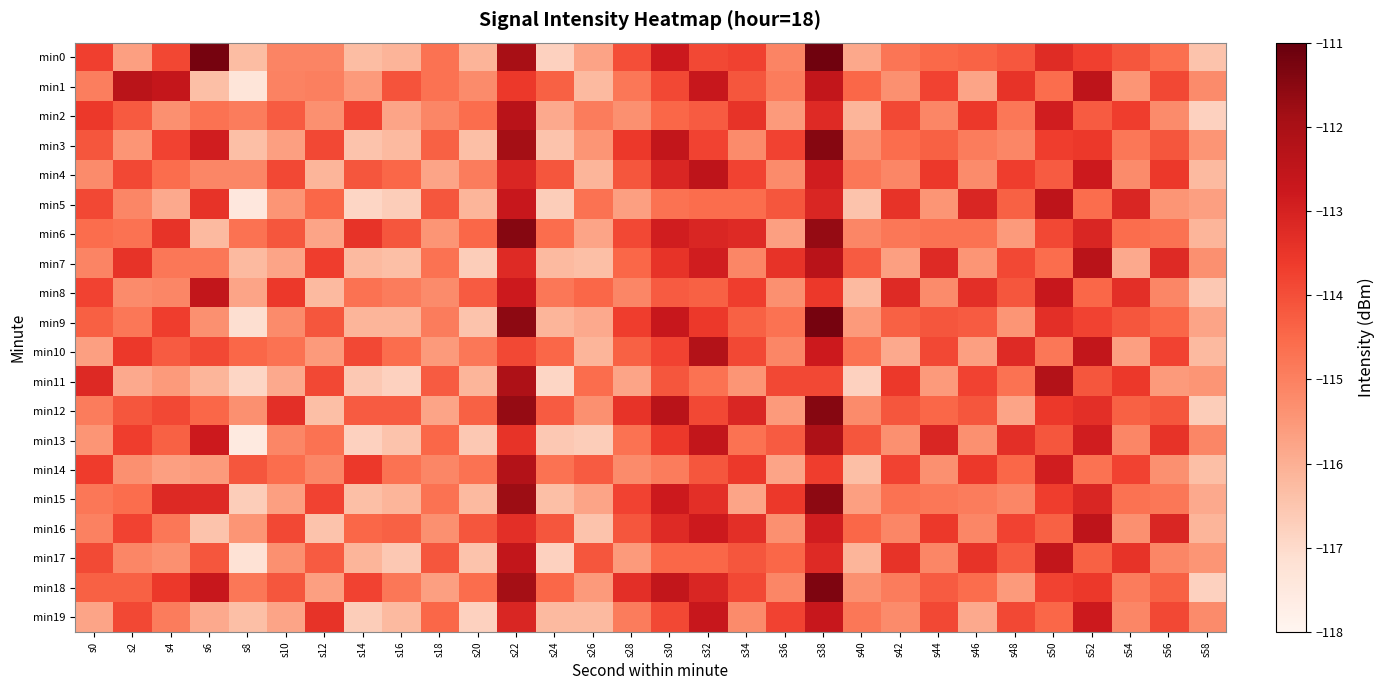

List the series in order of their peak value, lowest first.

min19, min8, min17, min4, min5, min16, min1, min2, min7, min10, min14, min11, min13, min15, min3, min6, min12, min18, min9, min0